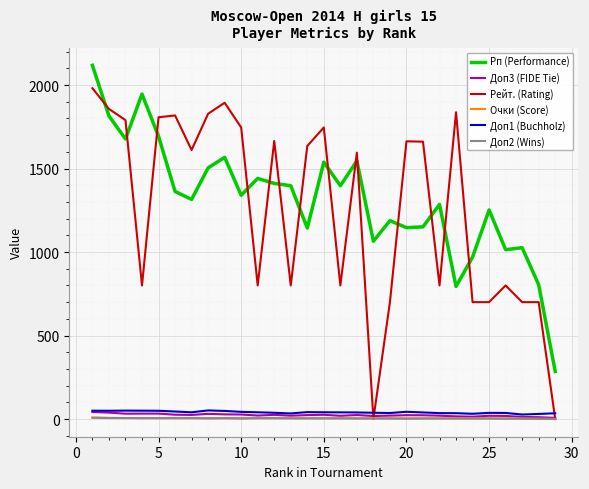

What is the maximum value shown in the chart?

2118.0